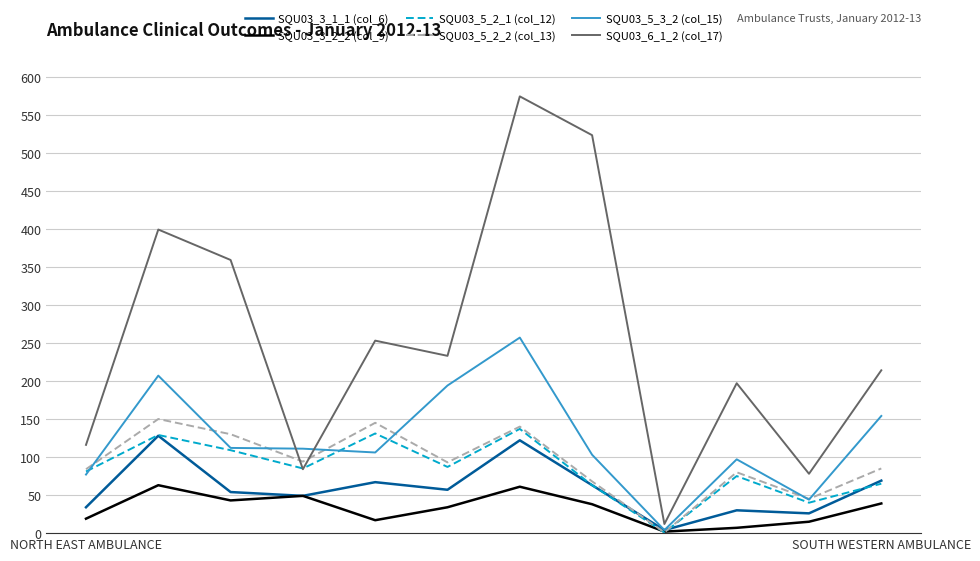

Which series has the largest range (max minus min)?

SQU03_6_1_2 (col_17)